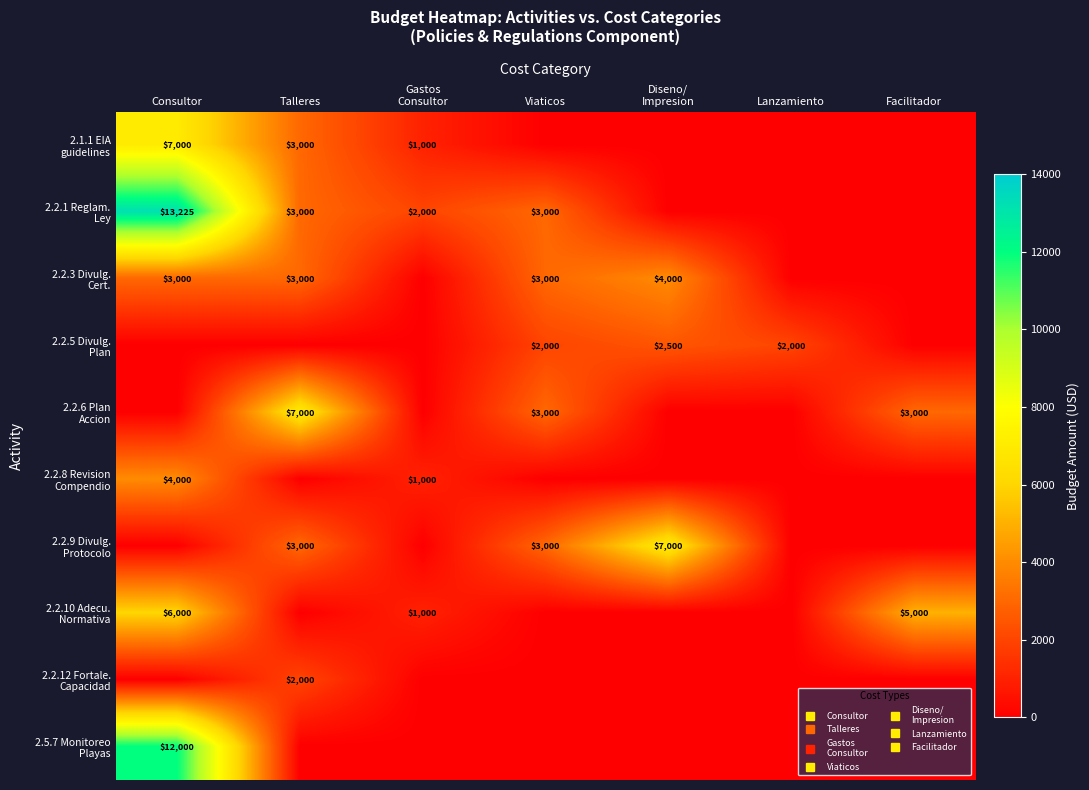

Which series has the widest spread of values?

2.2.1 Reglam. Ley